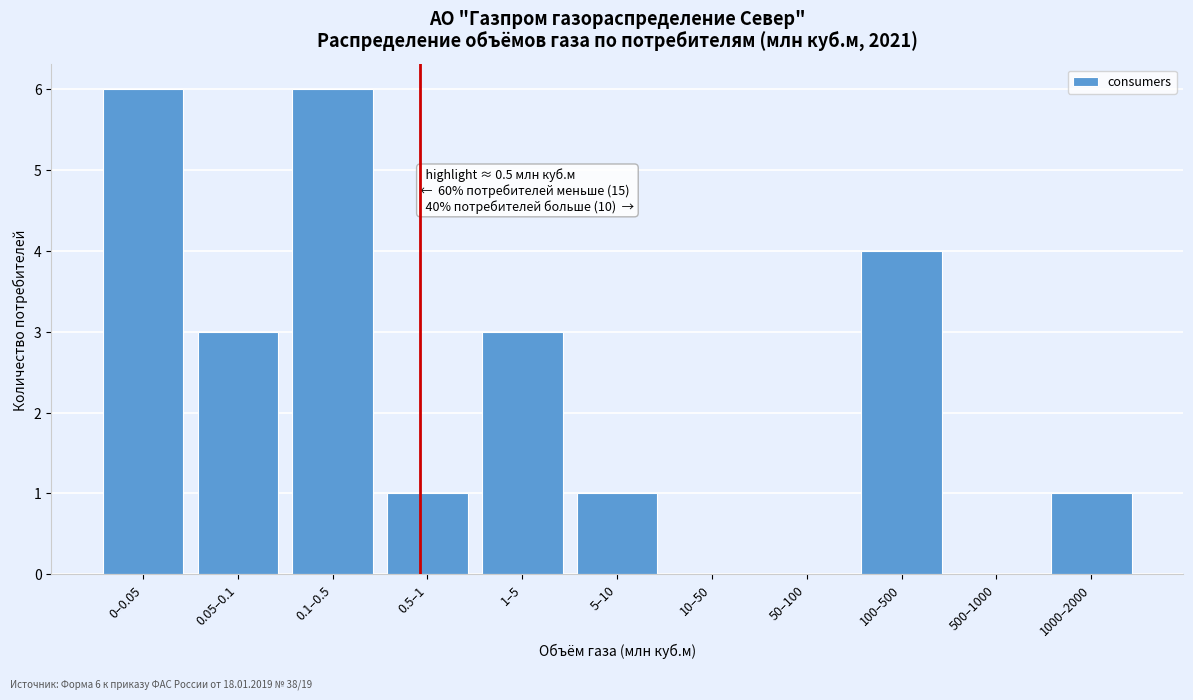

Reading left to right, what are all the values shown in this chart?

0–0.05=6	0.05–0.1=3	0.1–0.5=6	0.5–1=1	1–5=3	5–10=1	10–50=0	50–100=0	100–500=4	500–1000=0	1000–2000=1